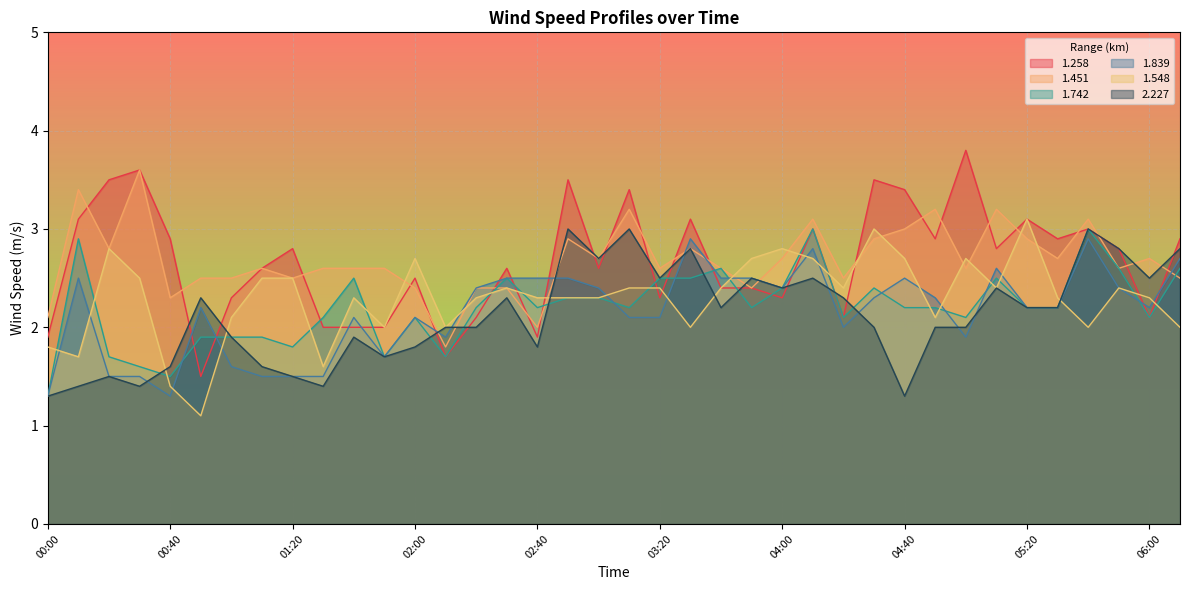

What is the difference between the maximum and minimum values in the 1.839 series?

1.6